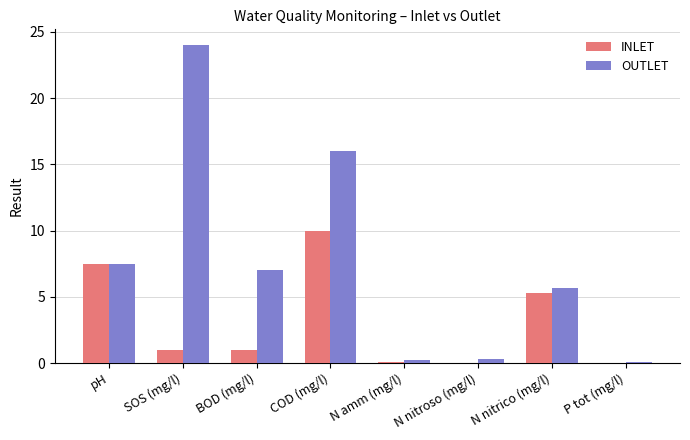

Which series changed the most between SOS (mg/l) and N nitrico (mg/l)?

OUTLET